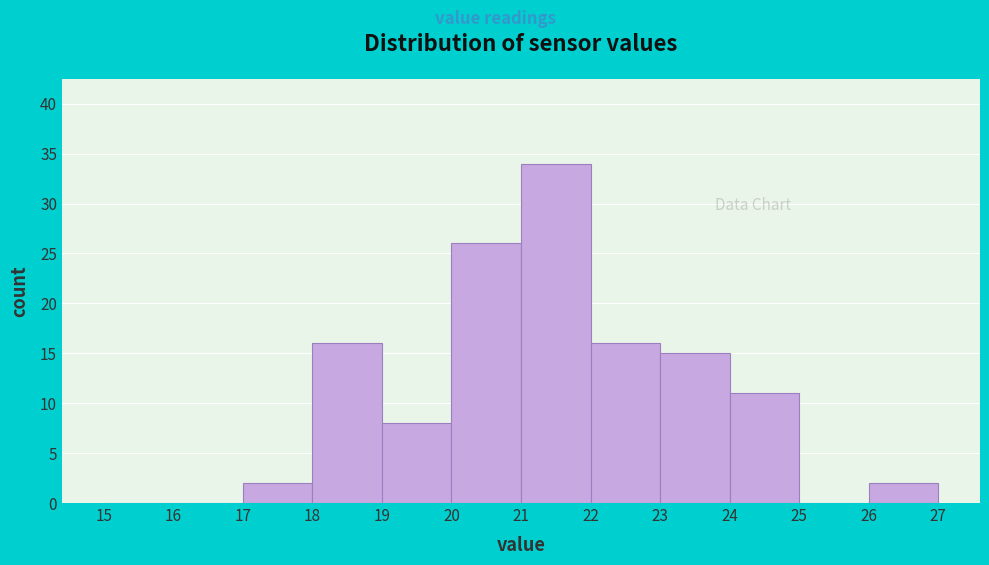

Reading left to right, transcribe this chart: for each bar, give the range it covers on the x-axis and its height. The values are not printed on the chart, so give them approximately, as read against the axis.

15 to 16: 0
16 to 17: 0
17 to 18: 2
18 to 19: 16
19 to 20: 8
20 to 21: 26
21 to 22: 34
22 to 23: 16
23 to 24: 15
24 to 25: 11
25 to 26: 0
26 to 27: 2